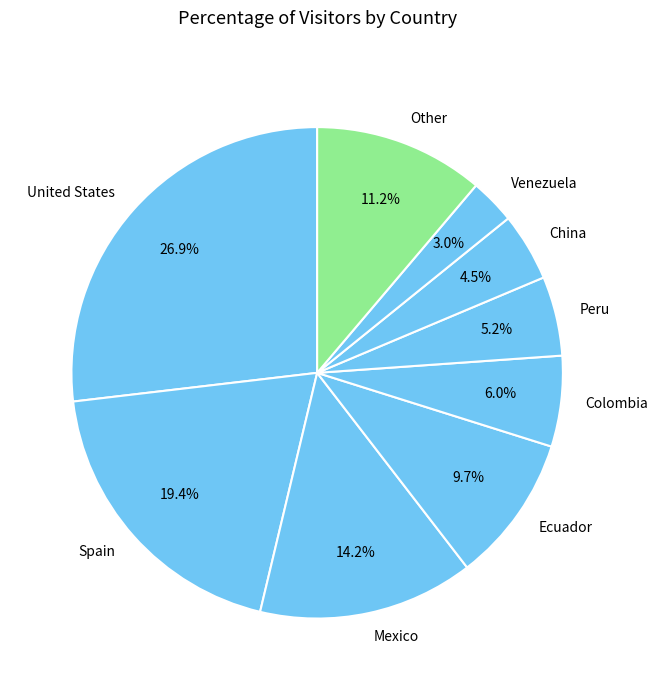

Combined, what portion of the pie is Spain and Venezuela?

22.4%